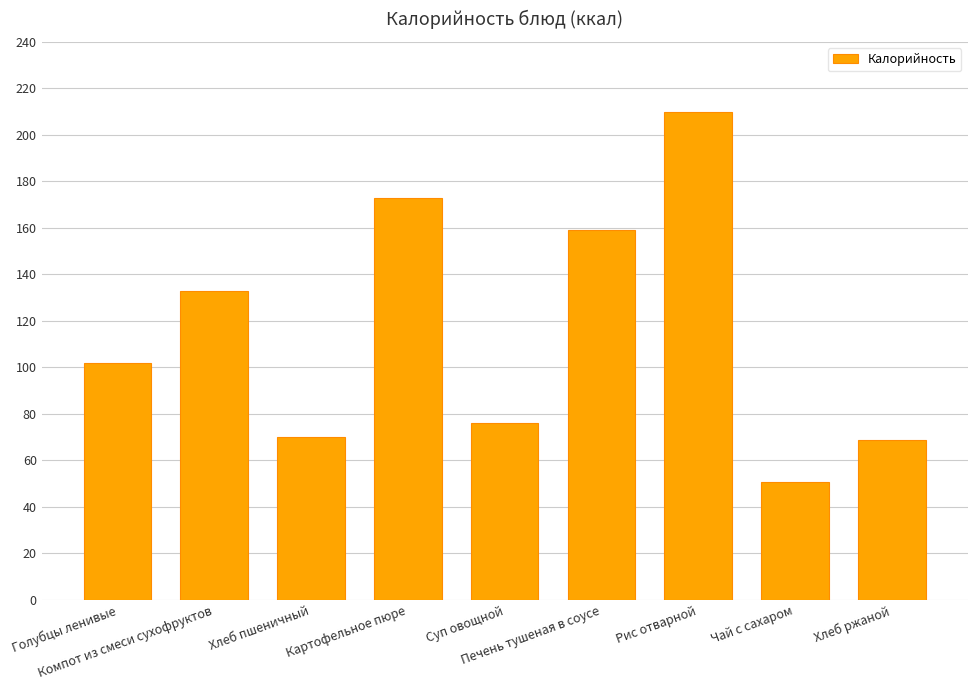

Read the value at Суп овощной.

76.2